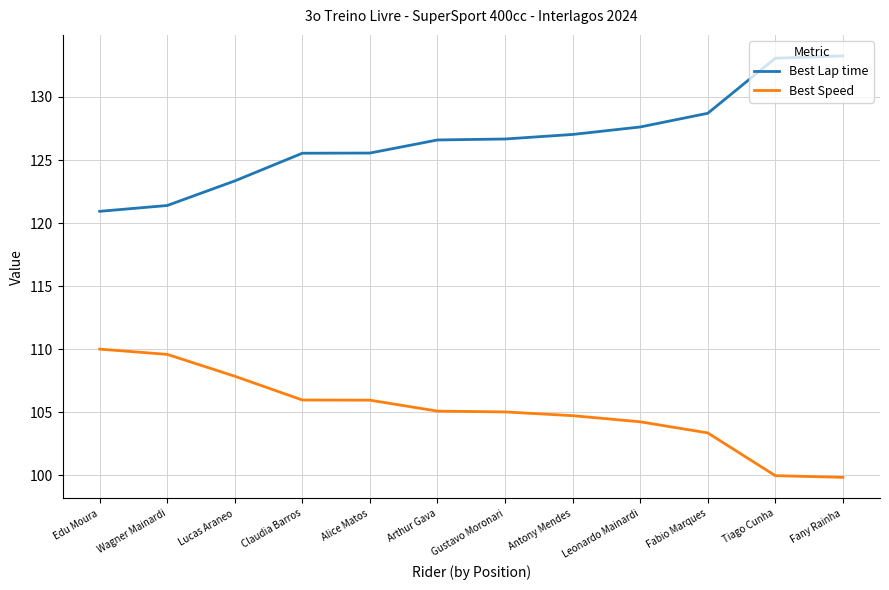

What position from the left is Edu Moura?

1